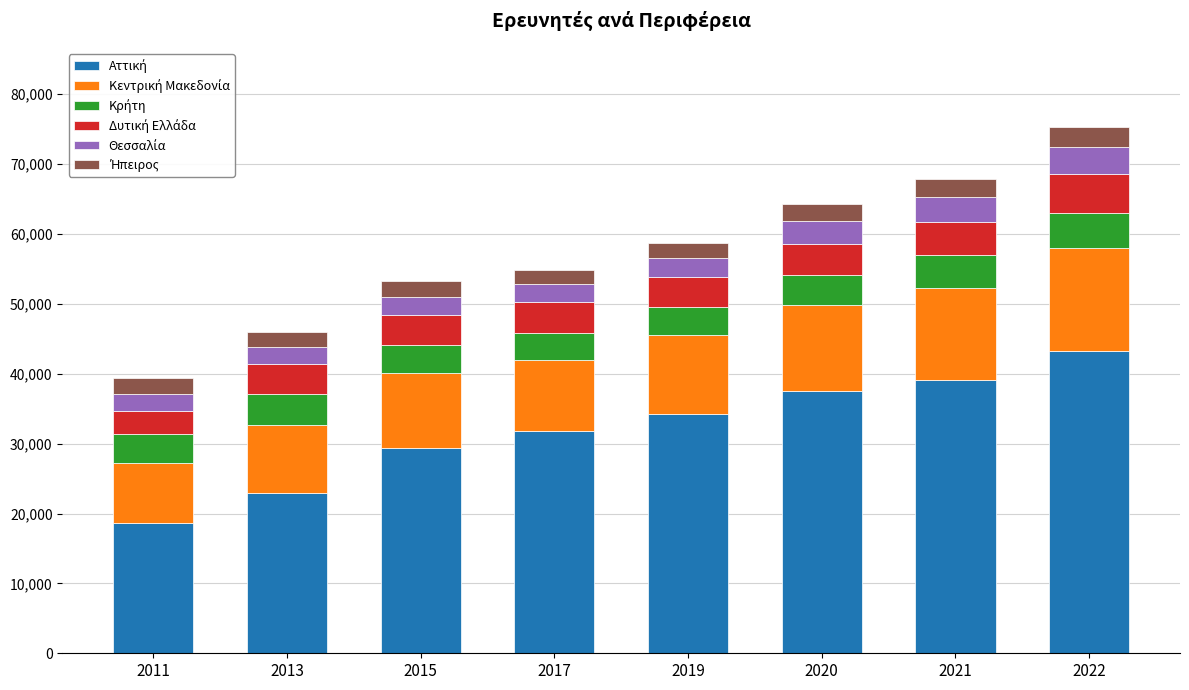

What is the difference between the Ήπειρος values at 2019 and 2020?

271